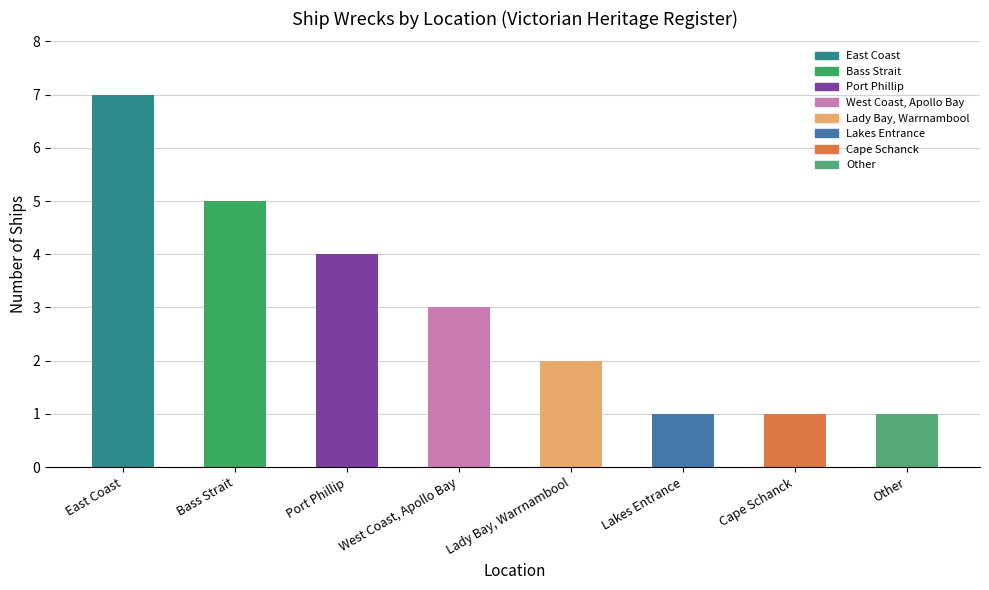

How many distinct data groups are displayed?

1